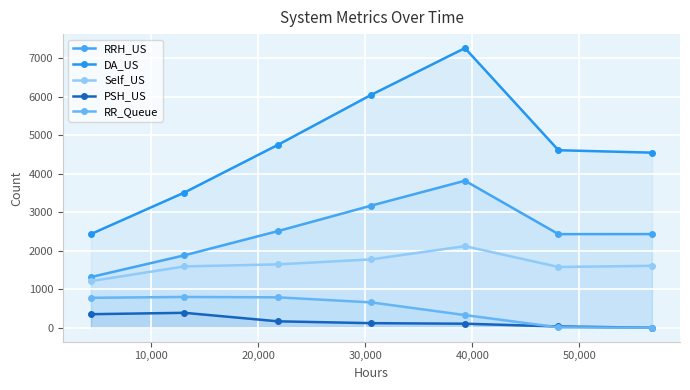

What is the spread (max minus min) of values at 20,000?

4583